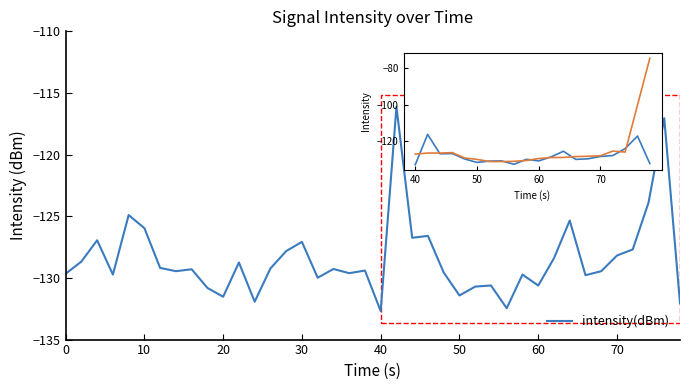

What is the difference between the maximum and minimum values?

16.6